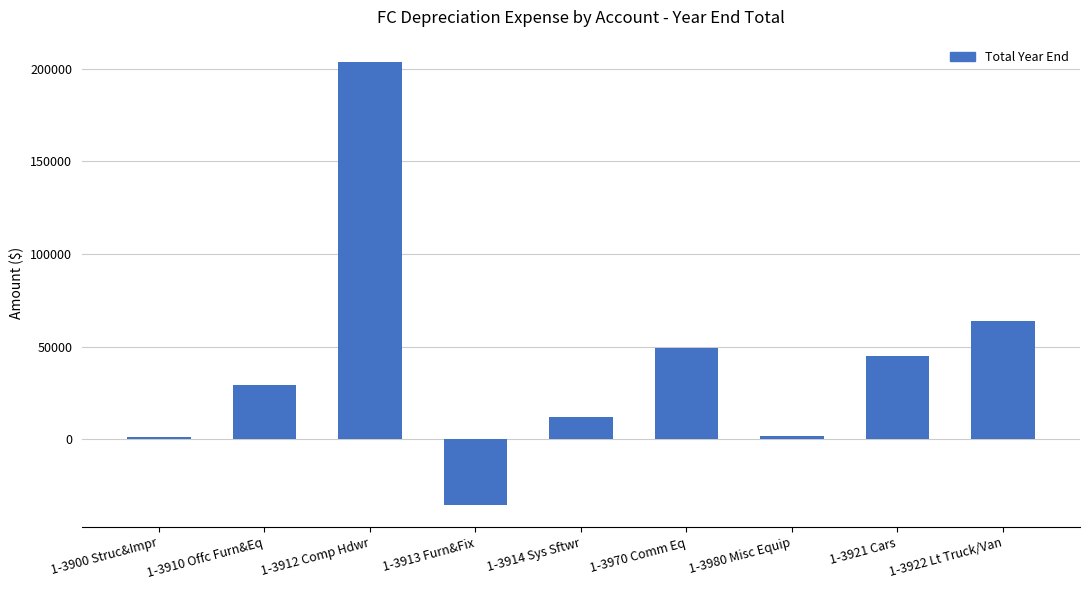

What is the sum of the values at 1-3900 Struc&Impr and 1-3921 Cars?

46446.4